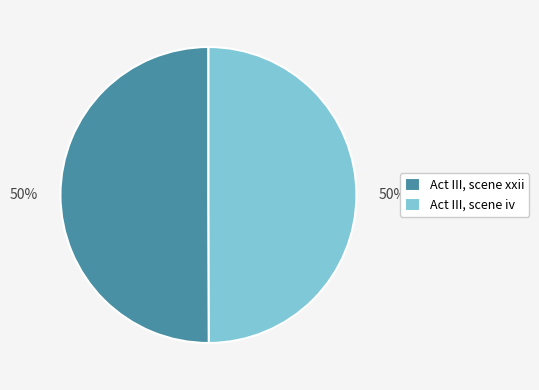

Count the number of slices in the pie.

2